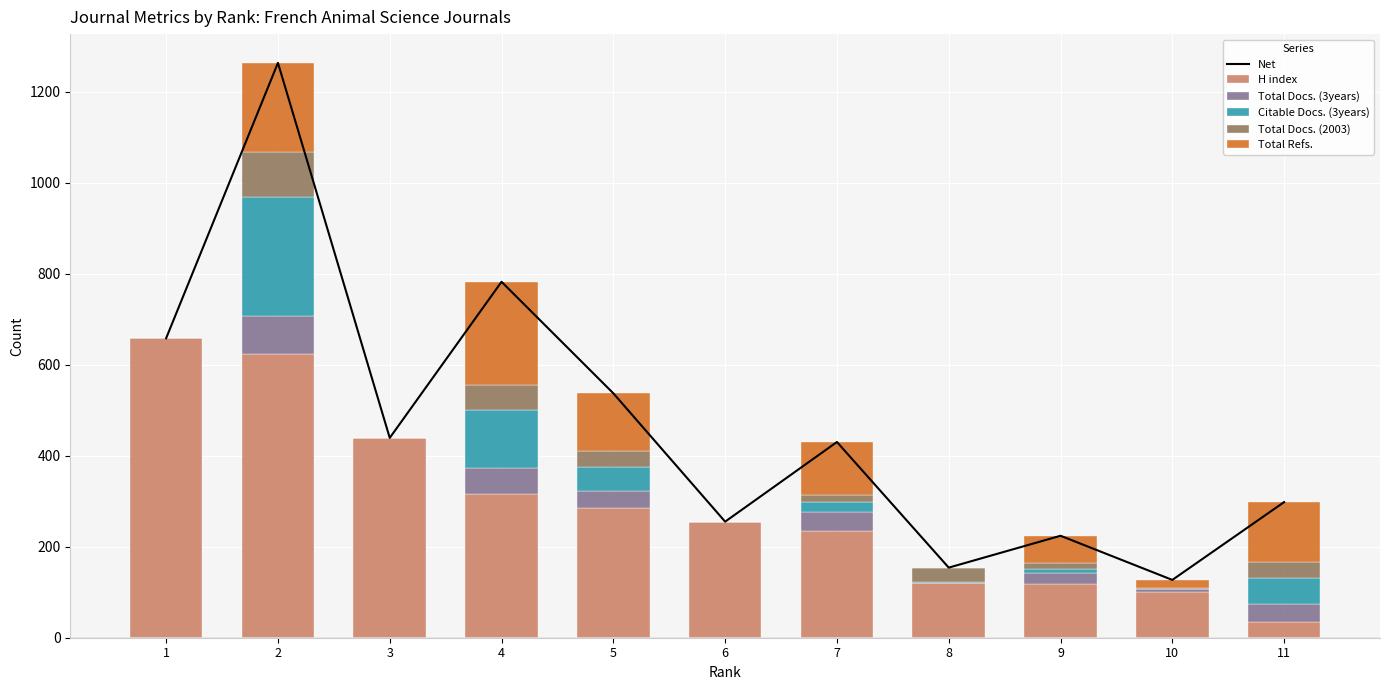

At which label is H index closest to 346?

4